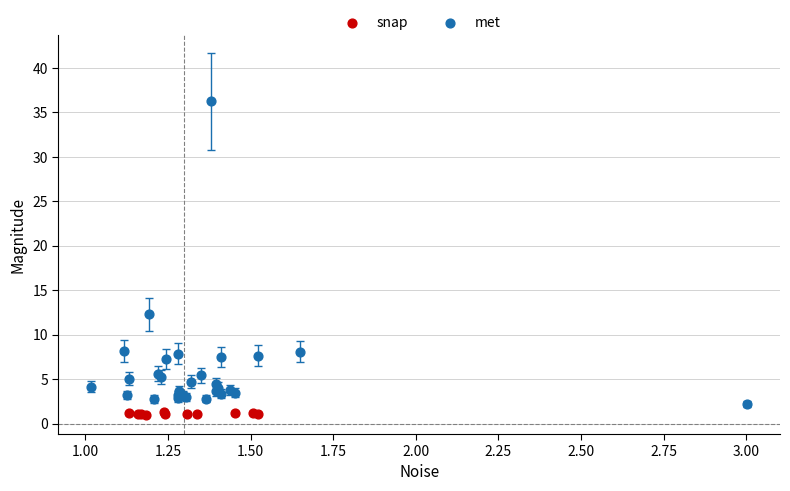

Which series contains the lowest Y value?

snap